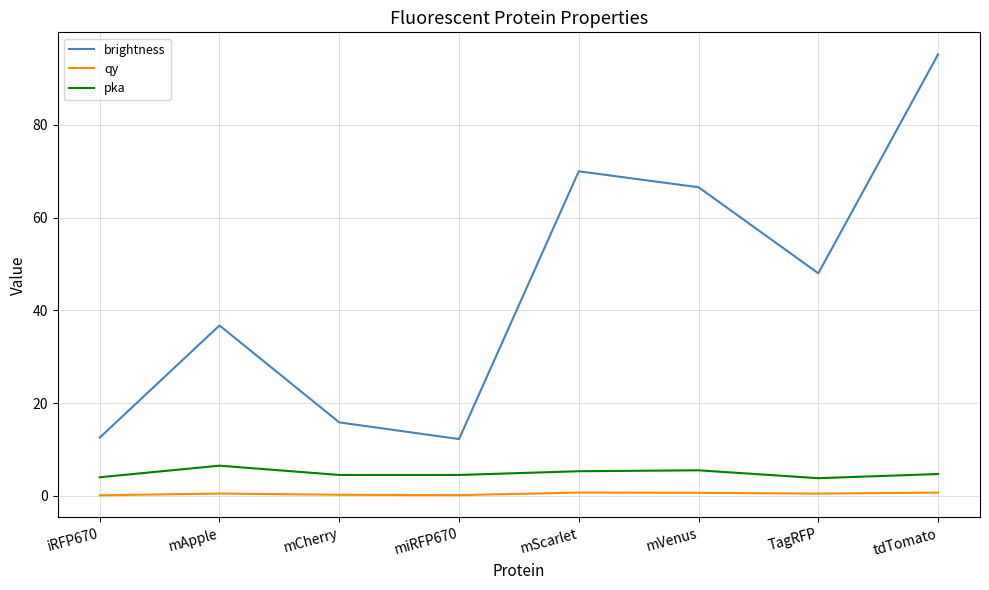

True or false: brightness and qy cross at least once.

False